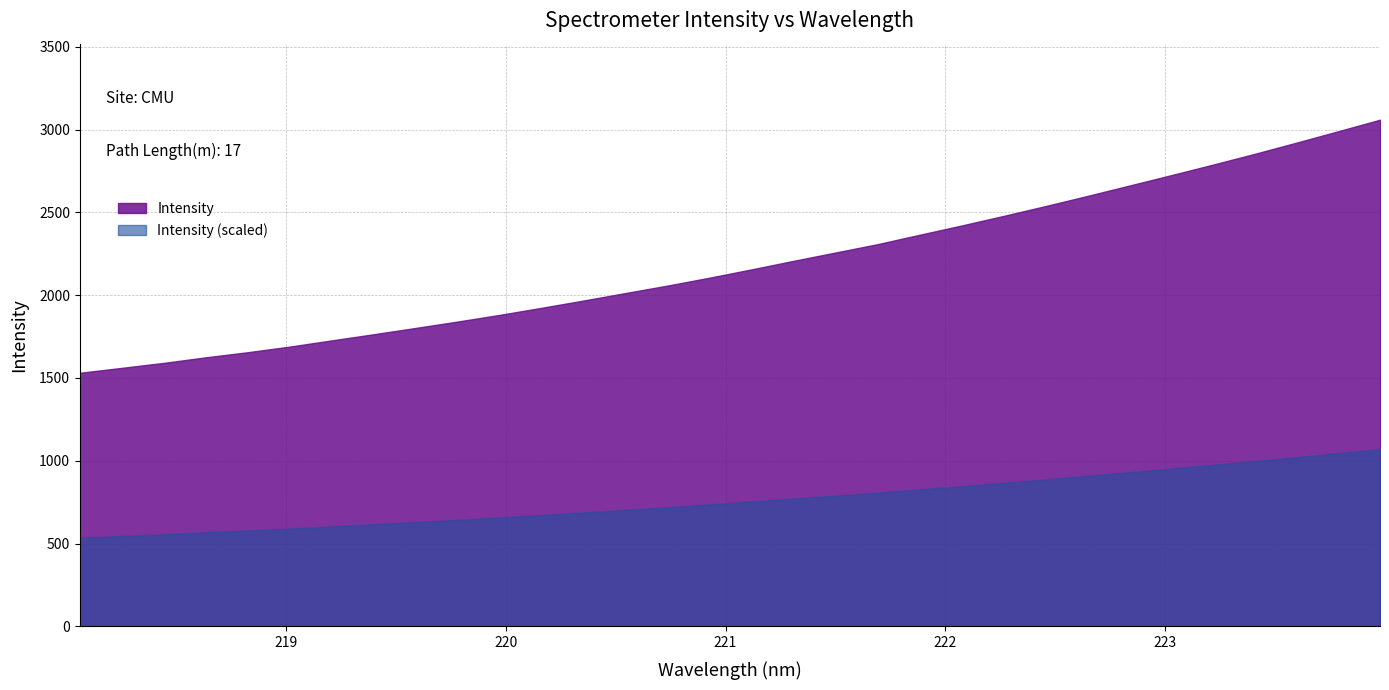

Does the chart have visible grid lines?

Yes